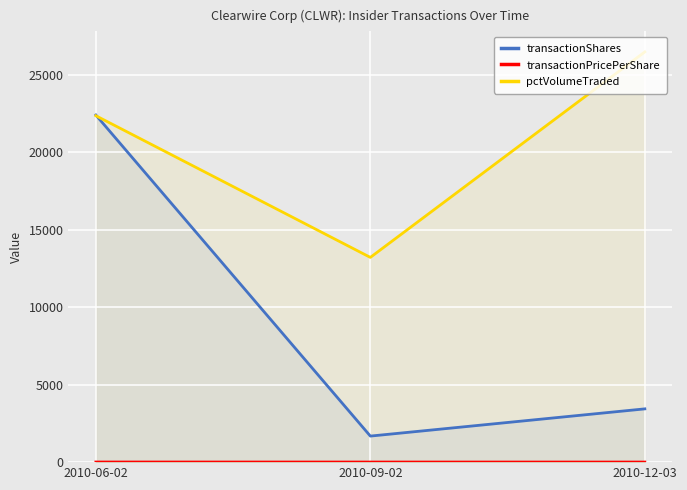

How many pctVolumeTraded values are between 13218 and 26484?

3